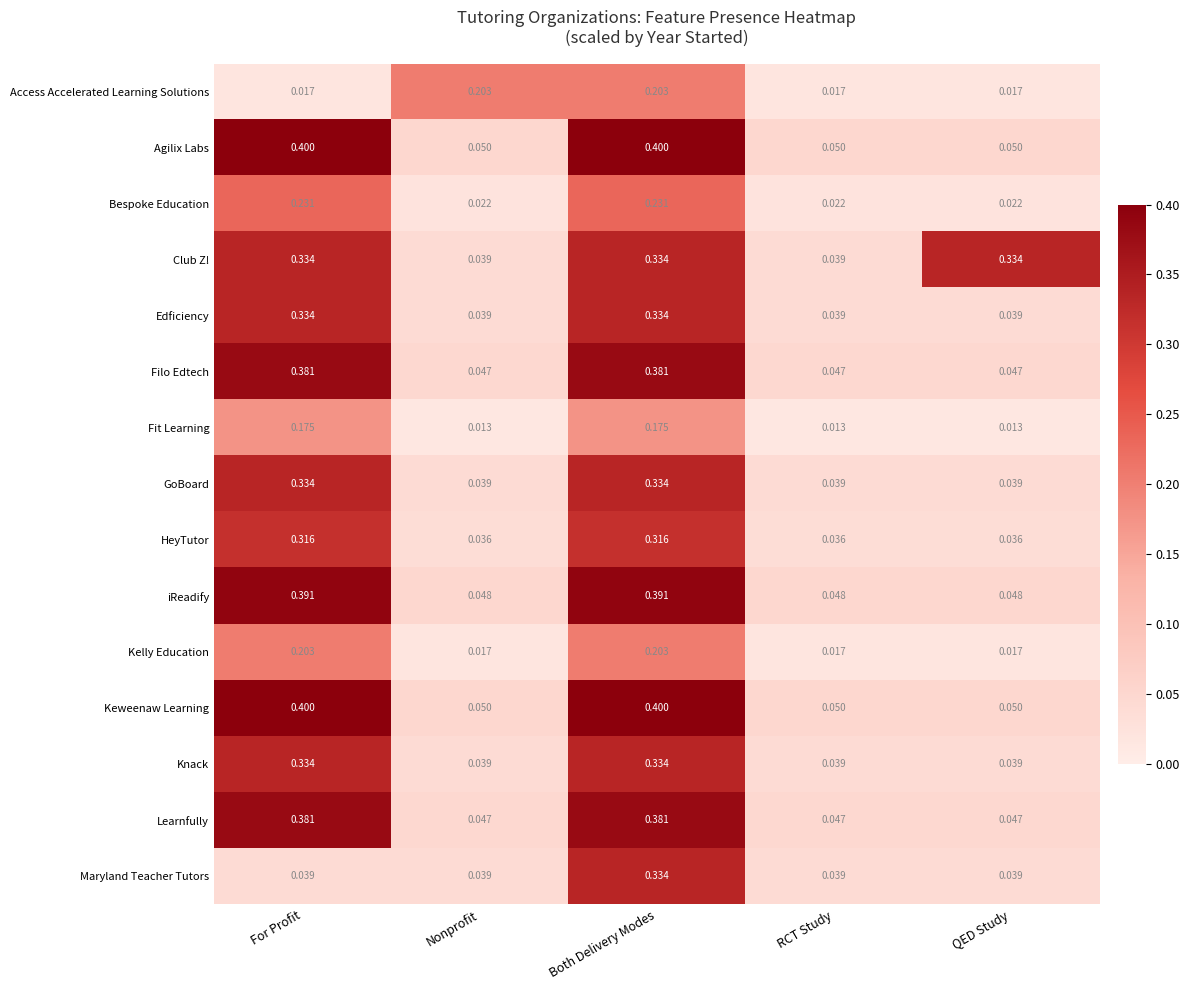

Which series has the largest total across all categories?

Club Z!